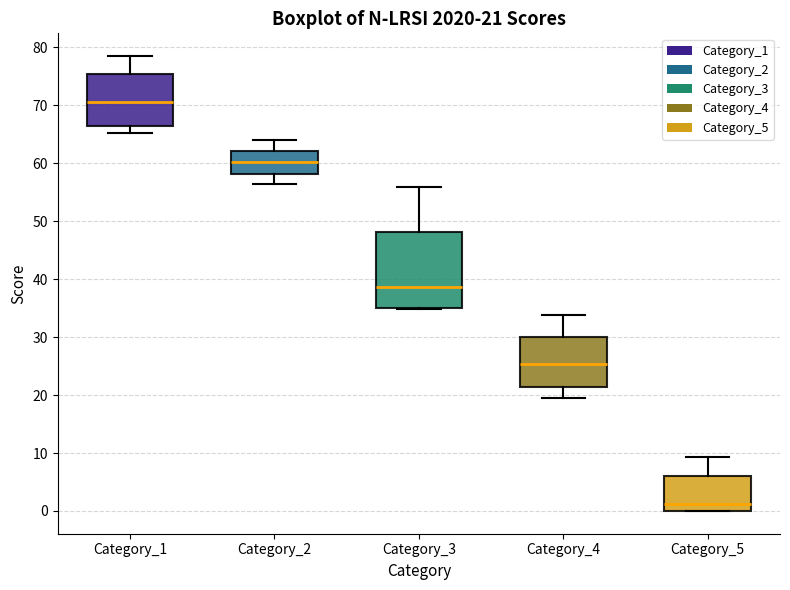

Which box is the tallest, from its lower edge to its upper edge?

Category_3